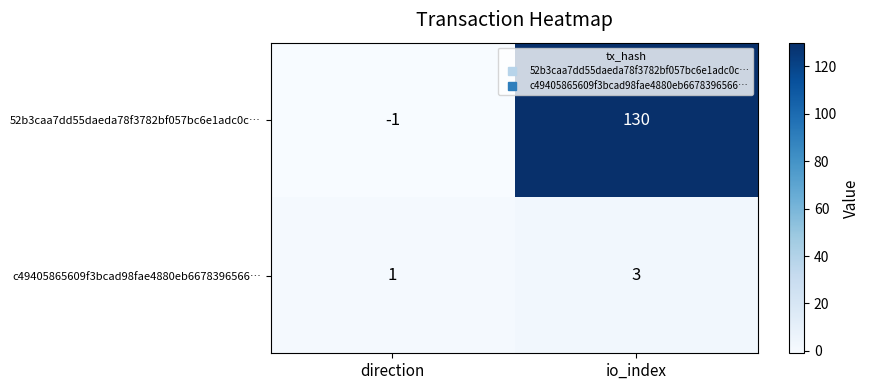

List the series in order of their peak value, highest first.

52b3caa7dd55daeda78f3782bf057bc6e1adc0c…, c49405865609f3bcad98fae4880eb6678396566…